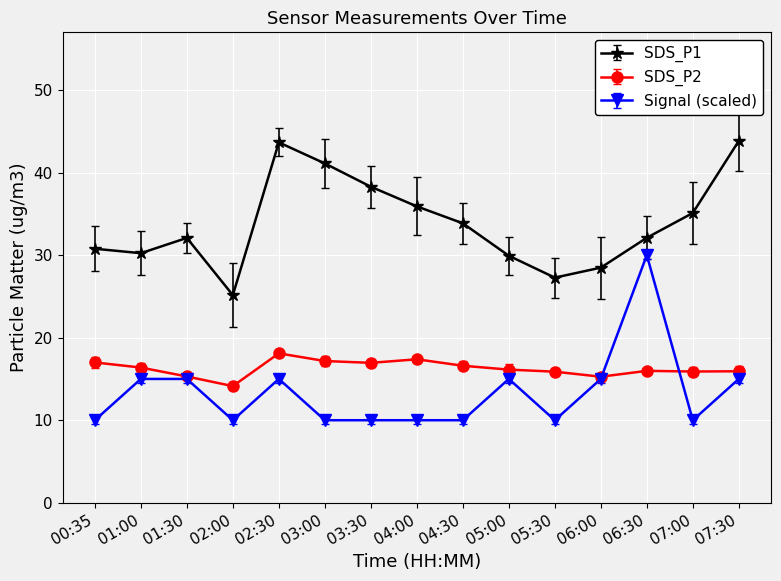

Which category has the lowest value across all series?

00:35